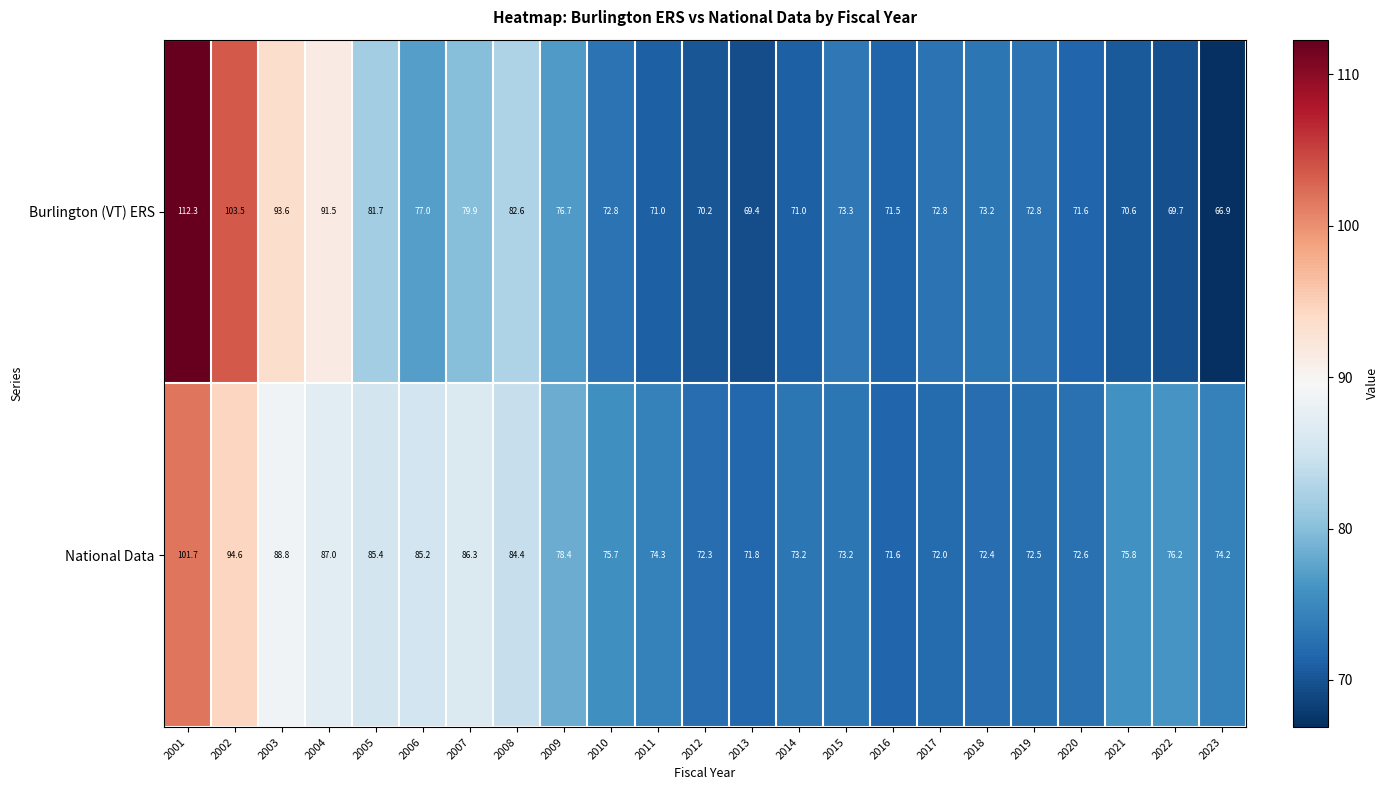

Which series has the largest range (max minus min)?

Burlington (VT) ERS